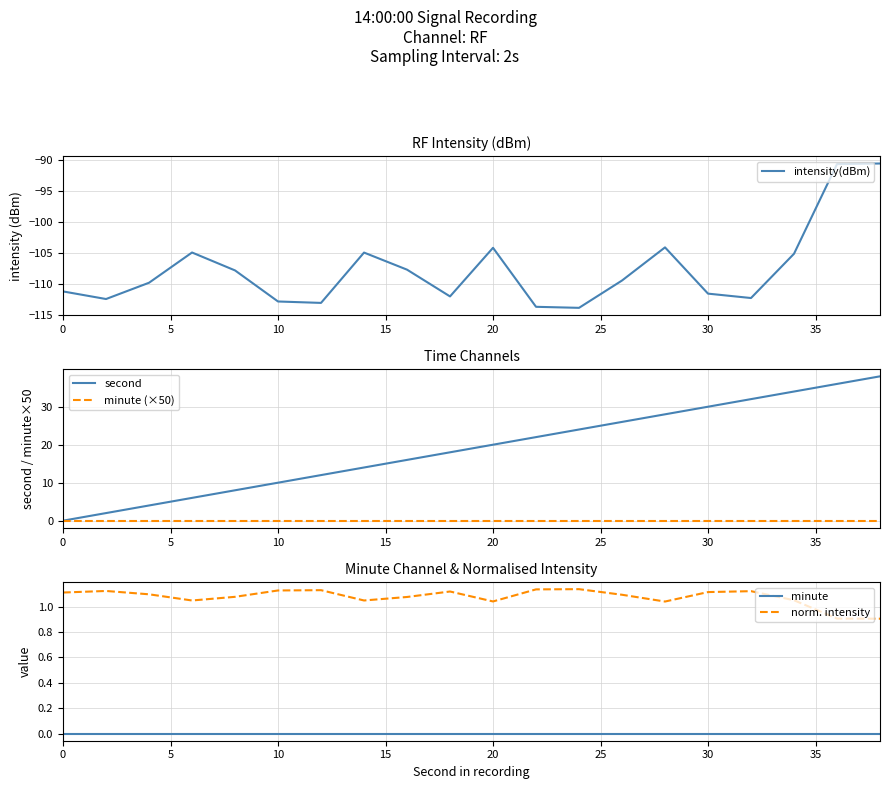

True or false: minute and intensity(dBm) intersect in this chart.

False